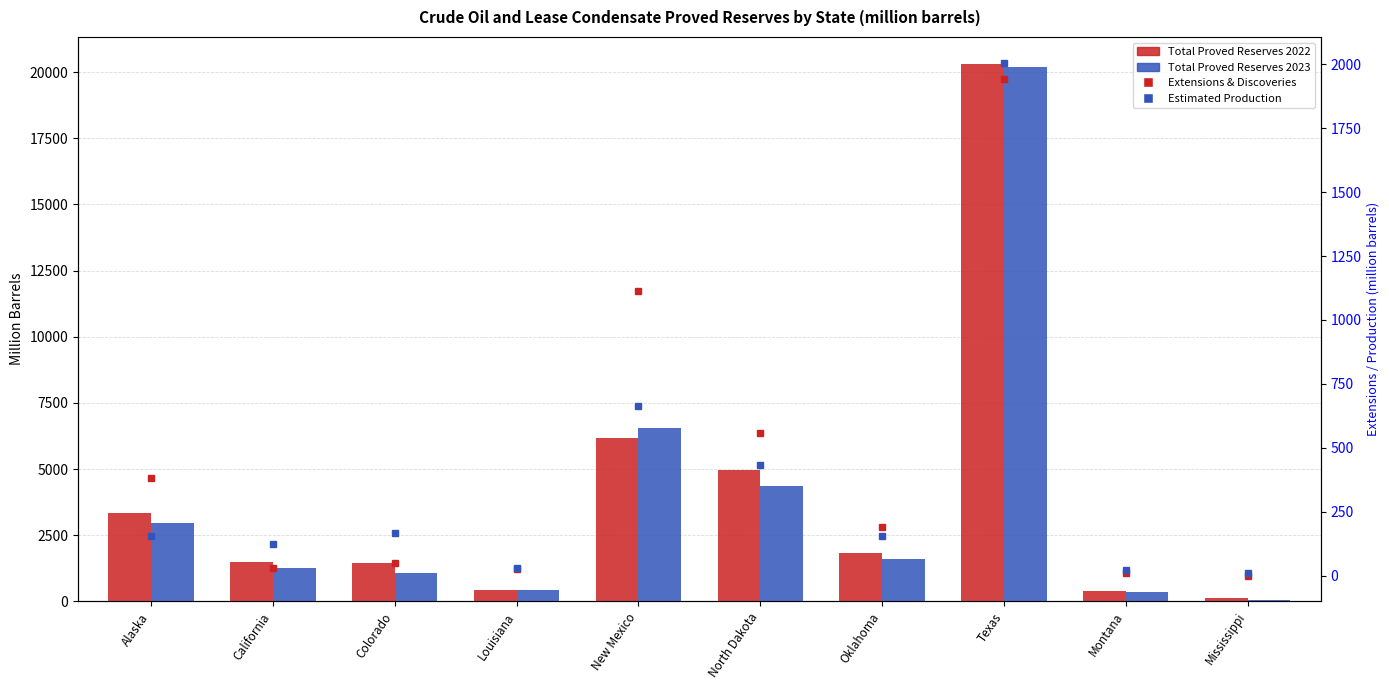

List the series in order of their peak value, highest first.

Total Proved Reserves 2022, Total Proved Reserves 2023, Estimated Production, Extensions & Discoveries